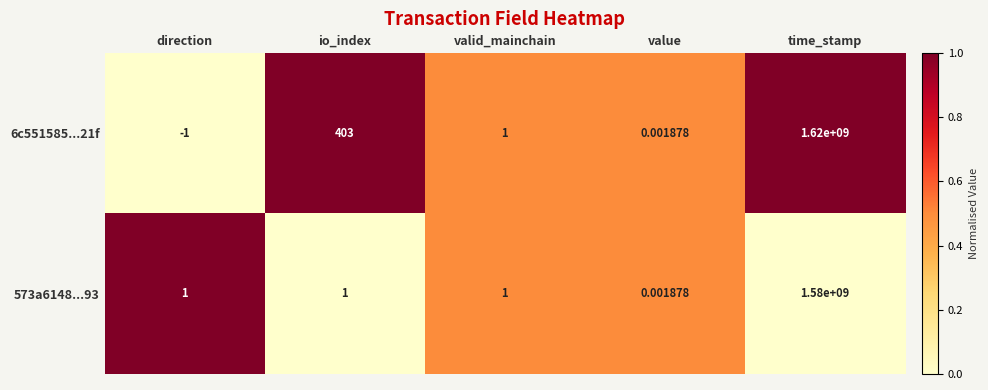

Is the value of 573a6148...93 at direction greater than the value of 6c551585...21f at direction?

Yes